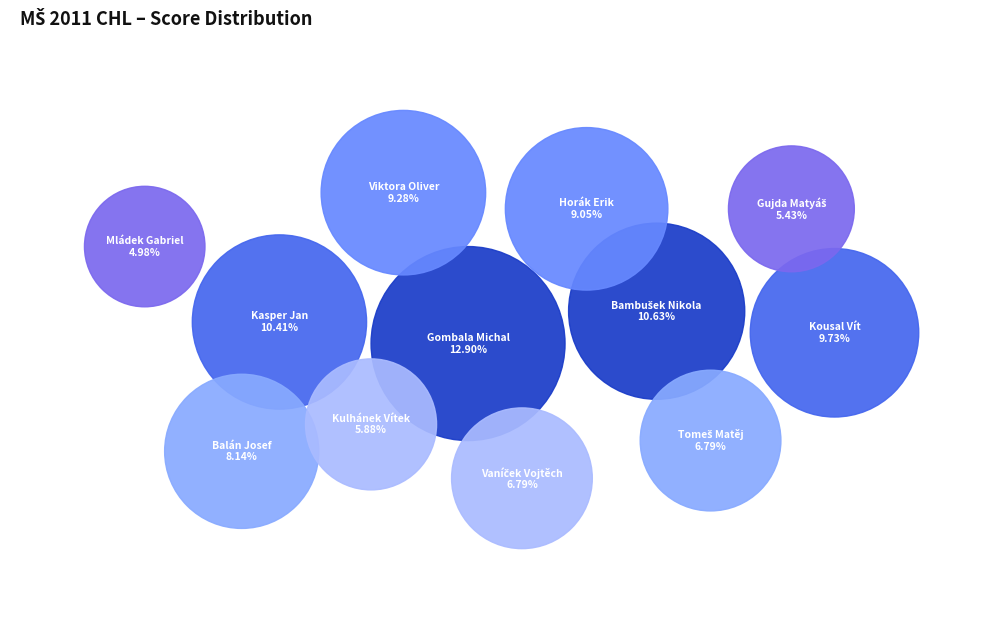

To the nearest percent, what is the difference between the Vaníček Vojtěch and Kasper Jan slice percentages?

4%